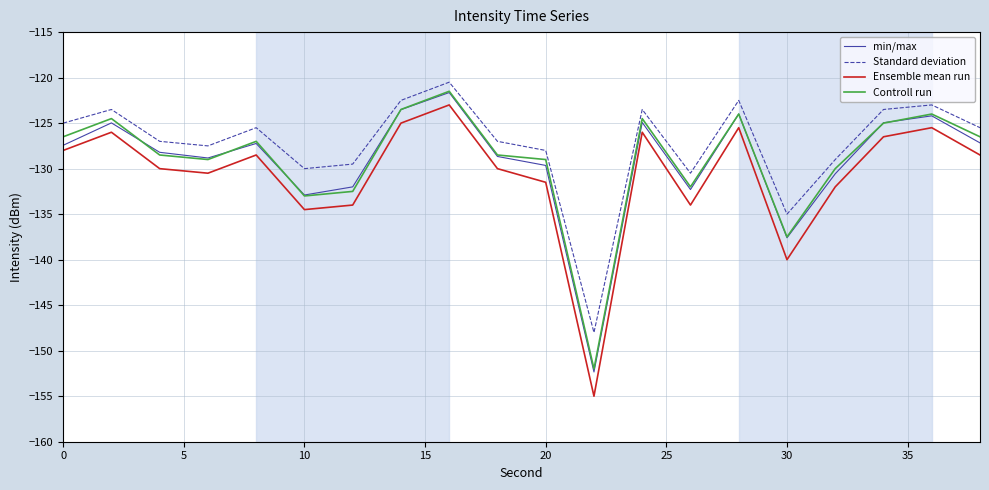

What is the difference between the maximum and second lowest values in the Controll run series?

16.0